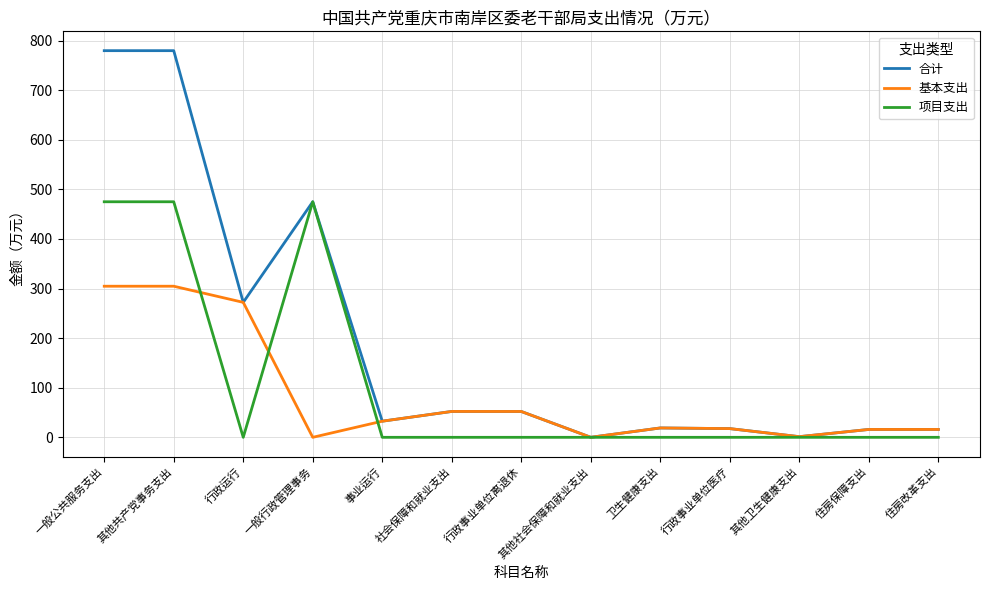

What is the approximate value of 基本支出 at 其他共产党事务支出?

304.7